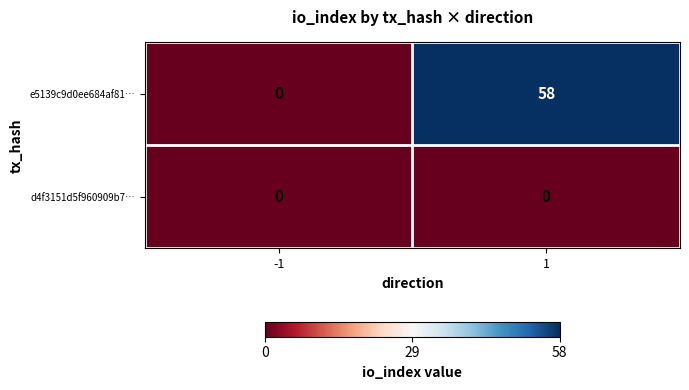

List the series in order of their peak value, highest first.

e5139c9d0ee684af81…, d4f3151d5f960909b7…